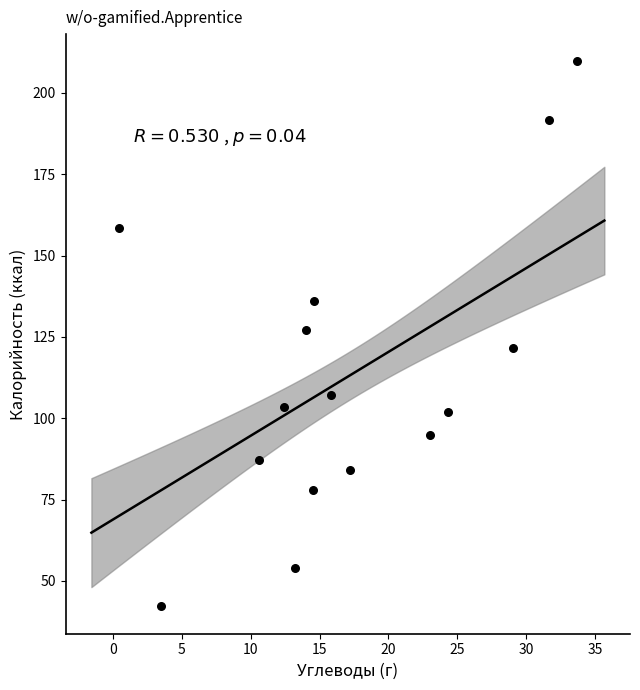

What is the range of X values (max minus min)?

33.3